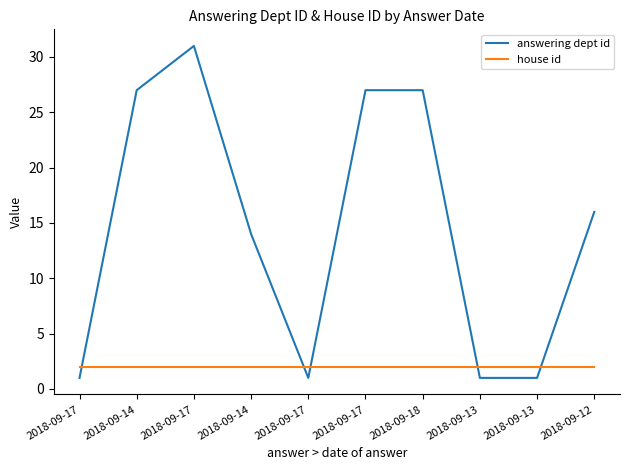

At which label does house id reach its peak?

2018-09-17